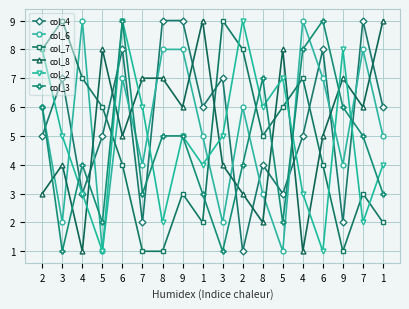

At which label does col_8 first exceed 6?

5